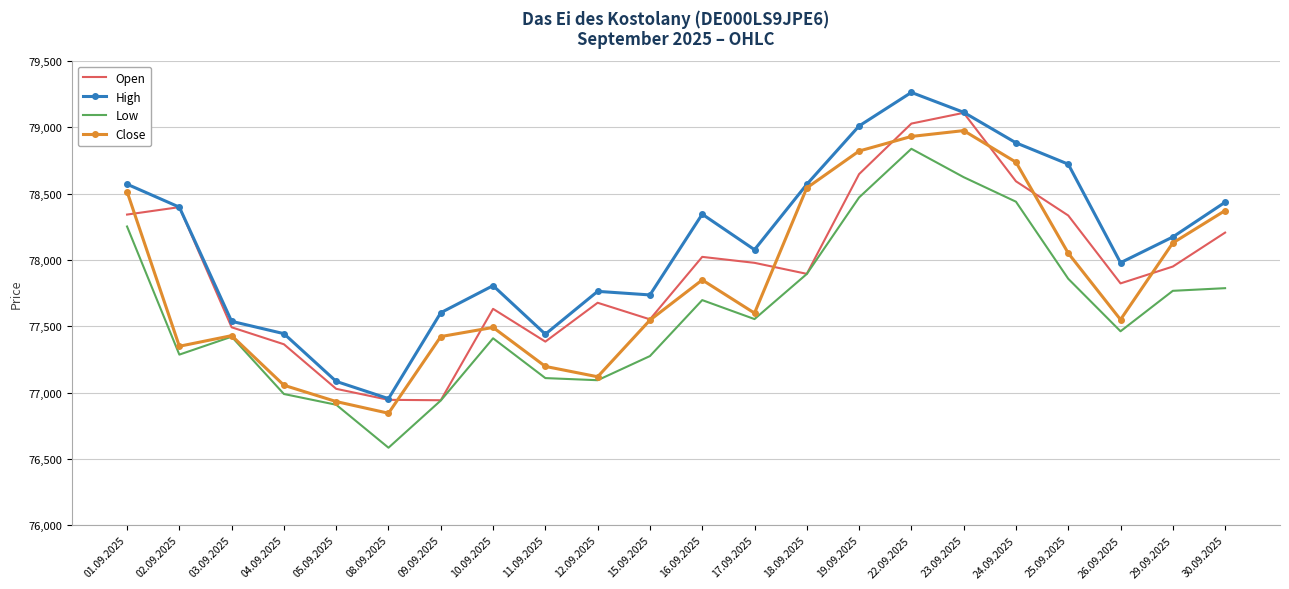

What are all the series names shown in the legend?

Open, High, Low, Close